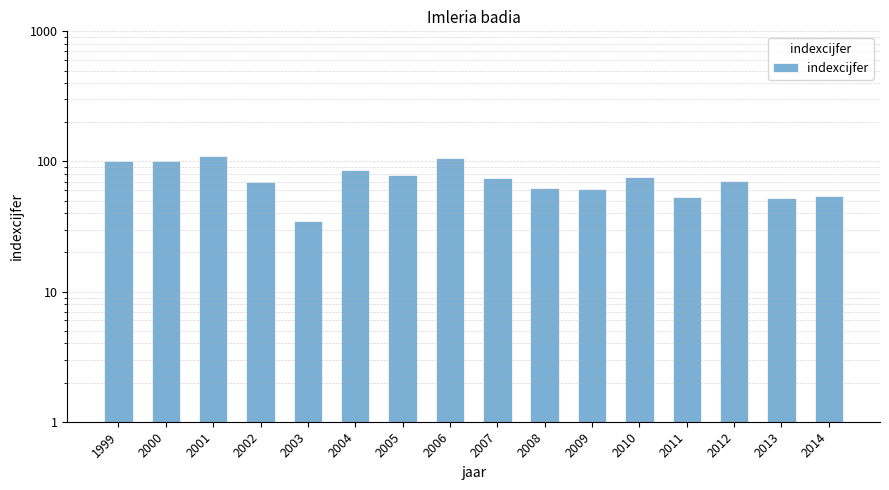

True or false: the data shows 86 at 2004.

True